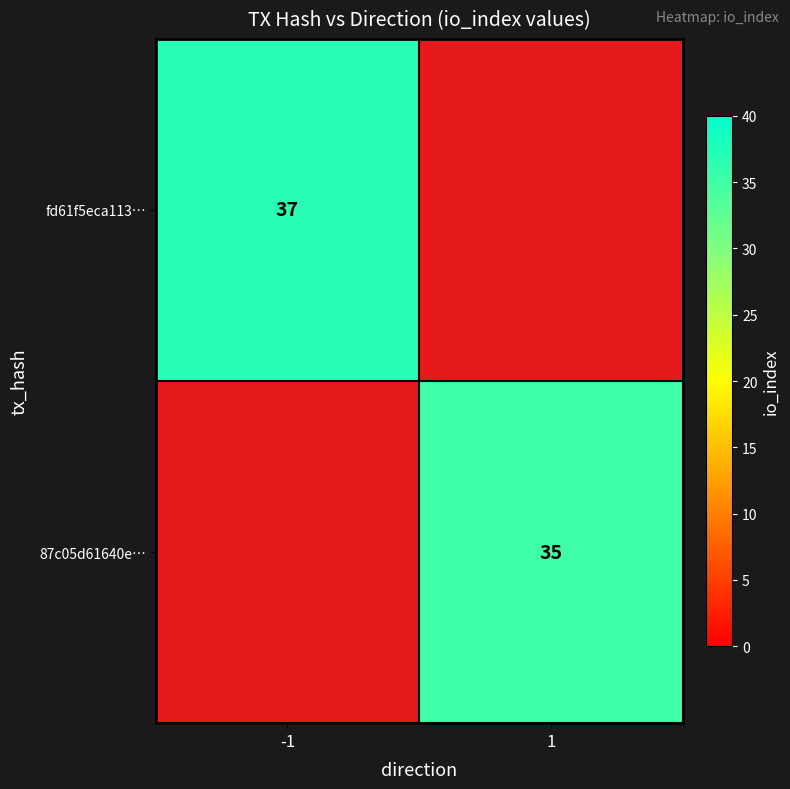

At how many categories does at least one series exceed 36?

1